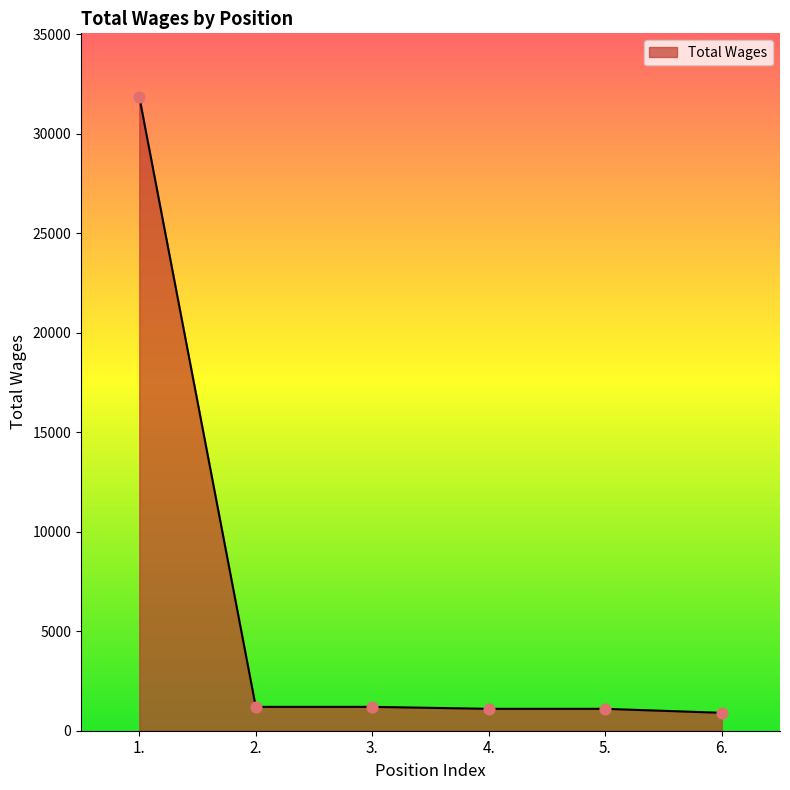

Approximately how many times larger is the value at 5. compared to 6.?

1.2